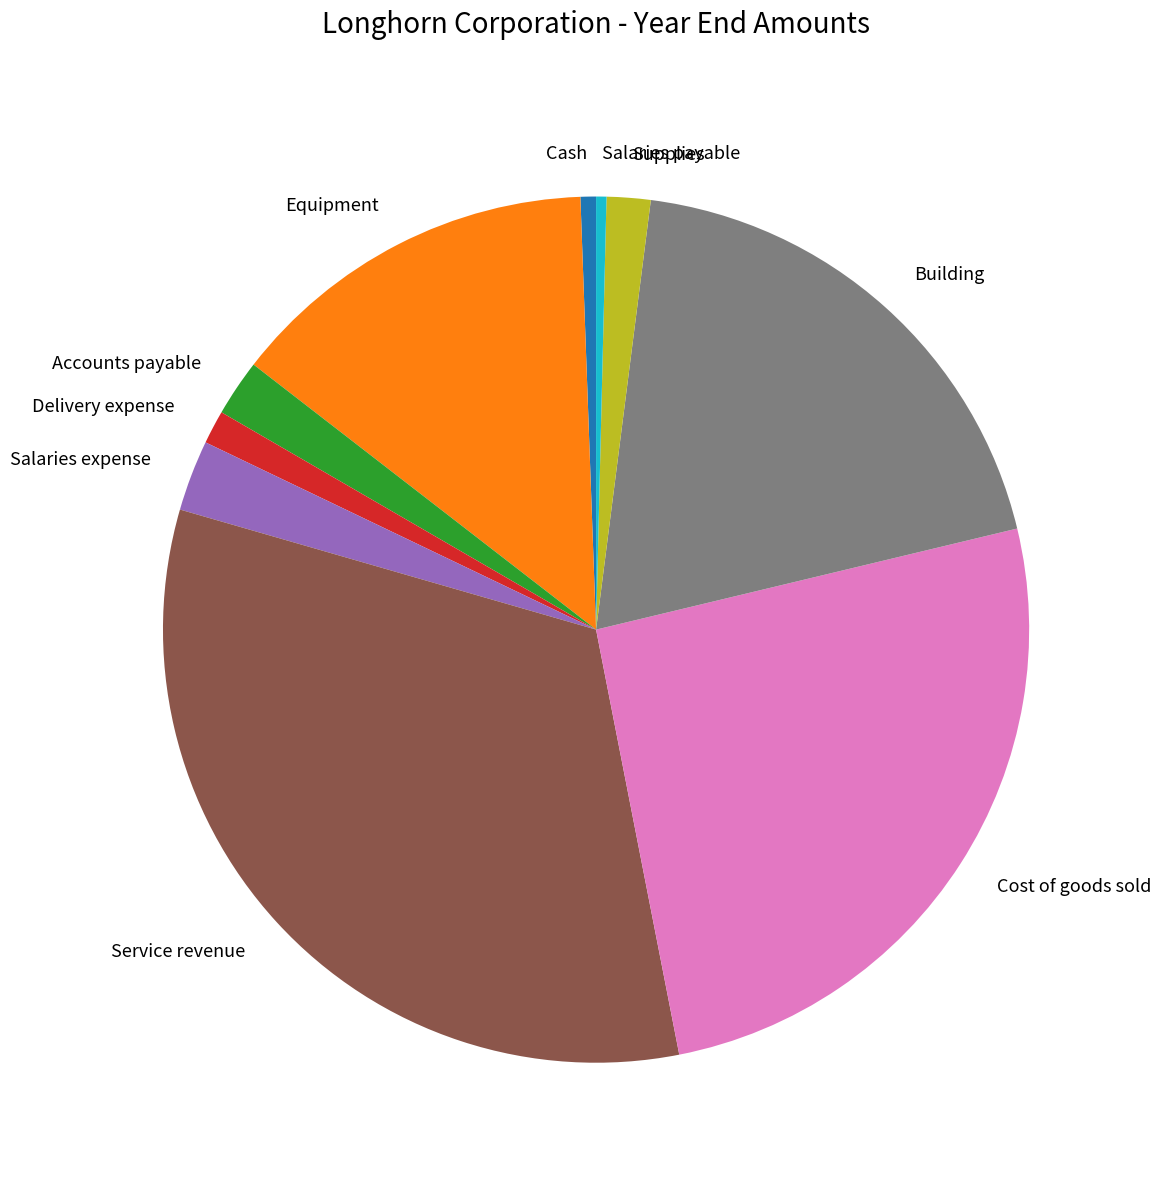

Is it true that Cost of goods sold is 26% of the pie?

True